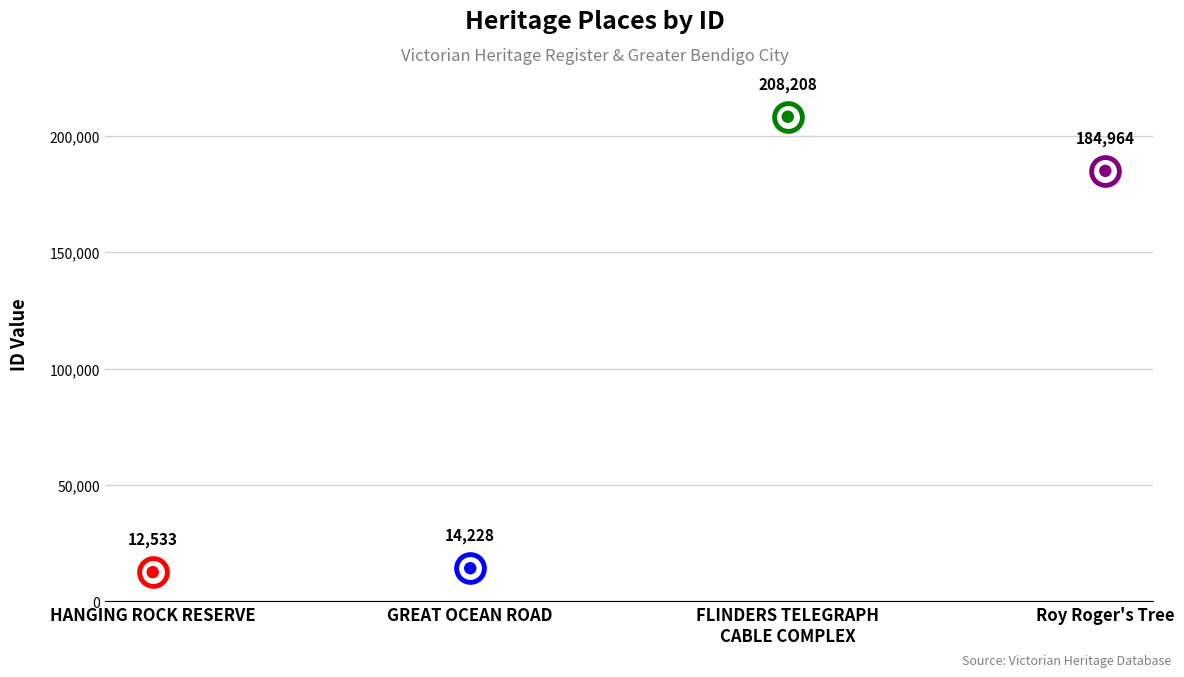

What is the change in value from HANGING ROCK RESERVE to Roy Roger's Tree?

+172431